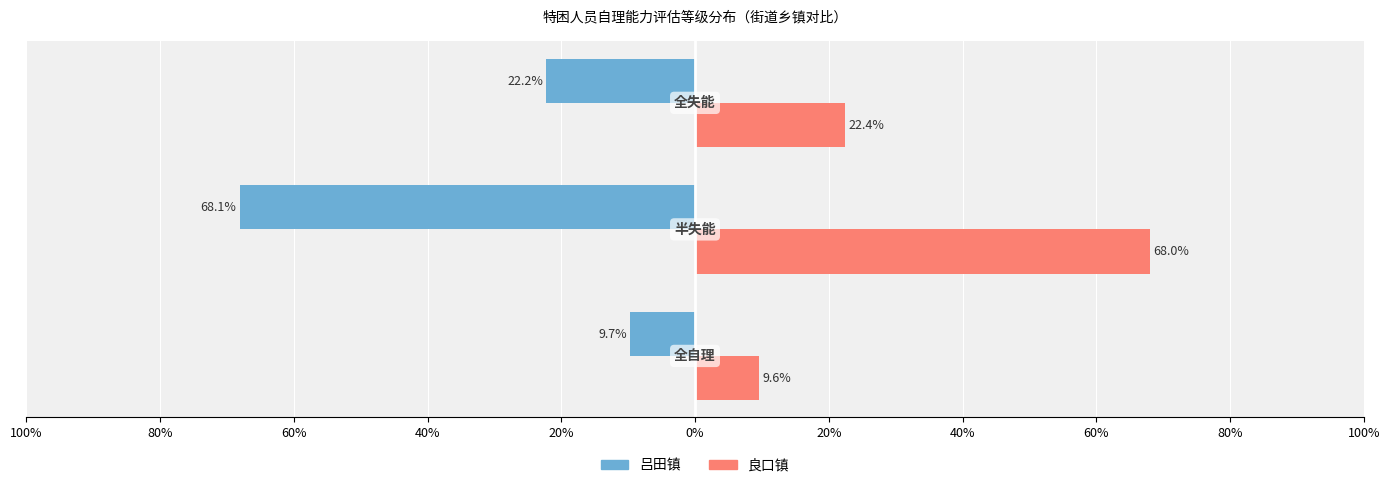

What are all the series names shown in the legend?

吕田镇, 良口镇